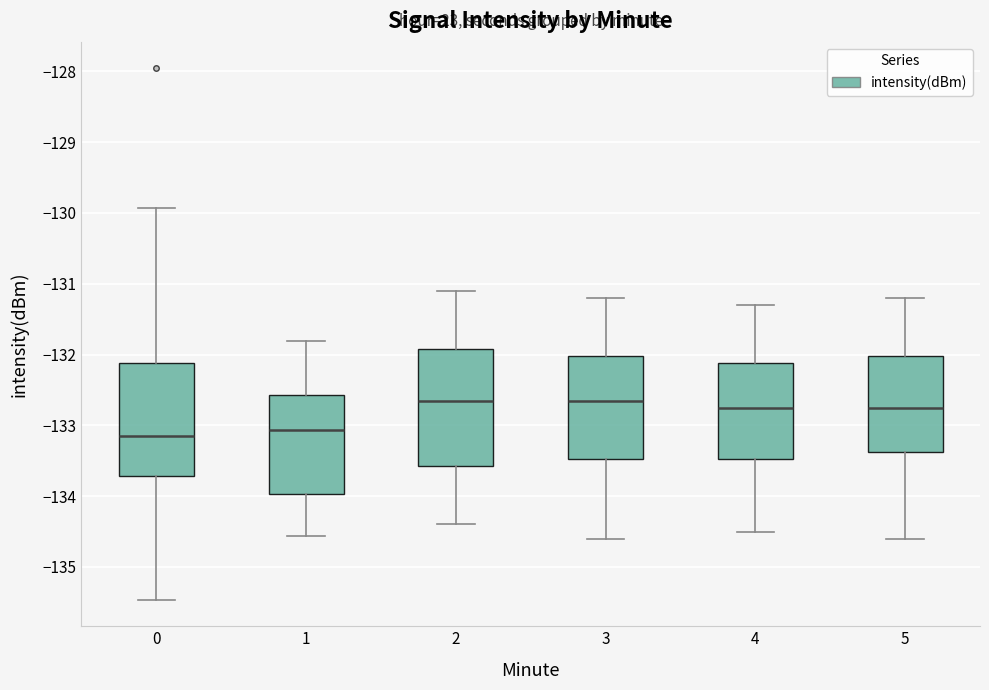

Reading left to right, transcribe this box plot: for each box, give where its median line is, the range the box spans, and where its two whiskers end, as read against the y-axis. The values are not printed on the chart, so give them approximately, as read against the axis.

0: median -133.1, box -133.7 to -132.1, whiskers -135.5 to -129.9
1: median -133.1, box -134.0 to -132.6, whiskers -134.6 to -131.8
2: median -132.6, box -133.6 to -131.9, whiskers -134.4 to -131.1
3: median -132.6, box -133.5 to -132.0, whiskers -134.6 to -131.2
4: median -132.7, box -133.5 to -132.1, whiskers -134.5 to -131.3
5: median -132.7, box -133.4 to -132.0, whiskers -134.6 to -131.2